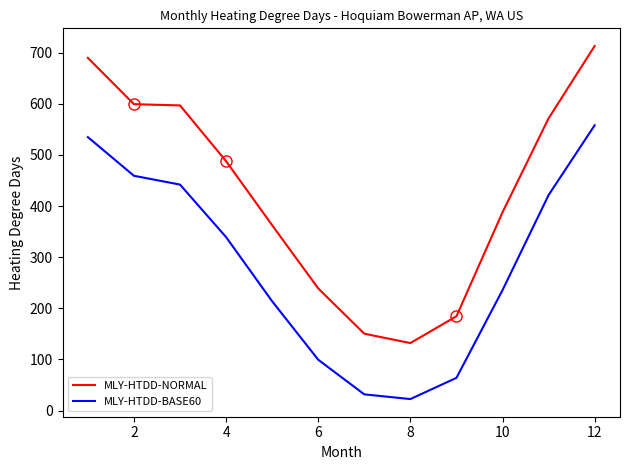

Which series has the largest total across all categories?

MLY-HTDD-NORMAL